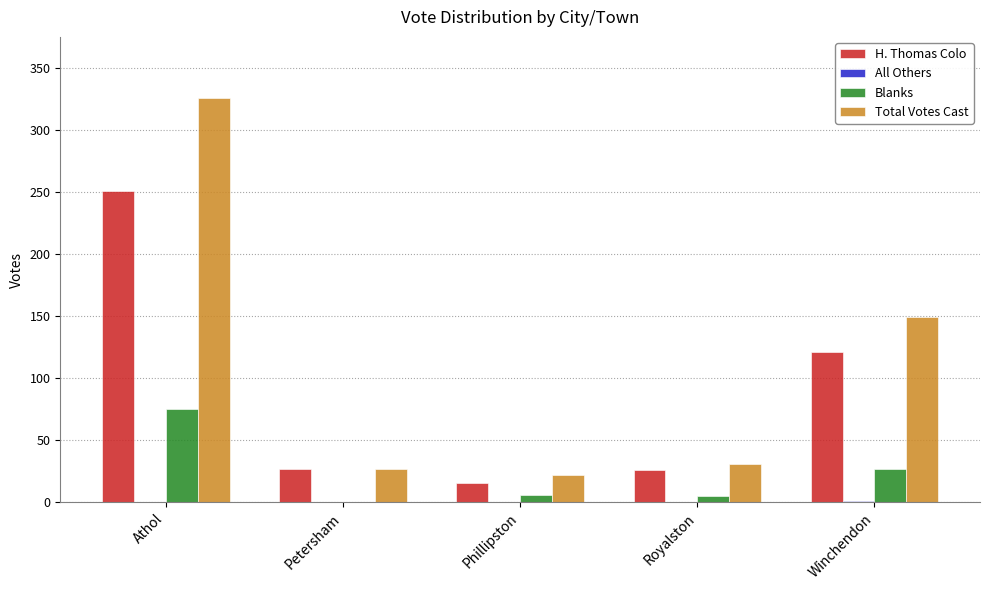

At which category is the sum across all series the highest?

Athol